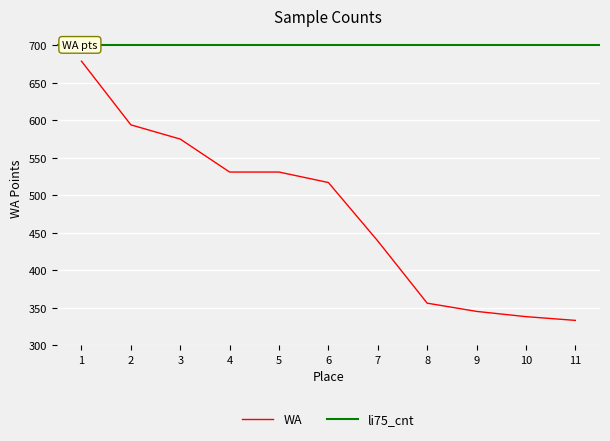

True or false: WA has a value of 338 at 10.

True